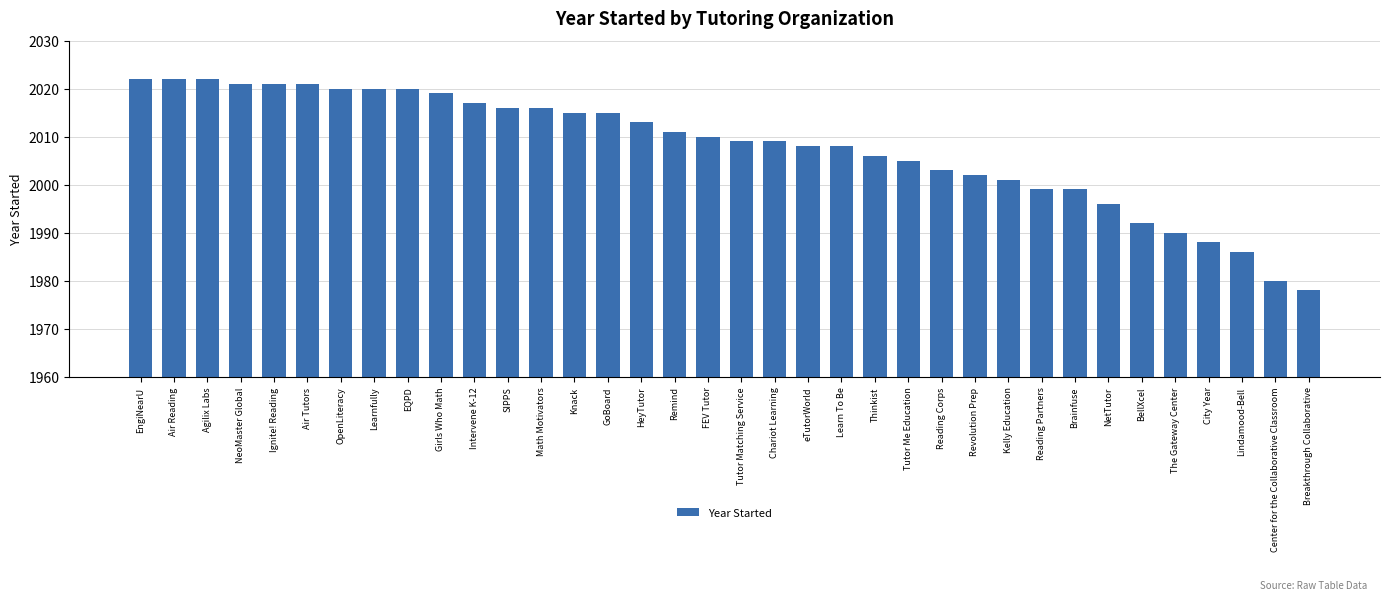

How many data points does each series have?

36